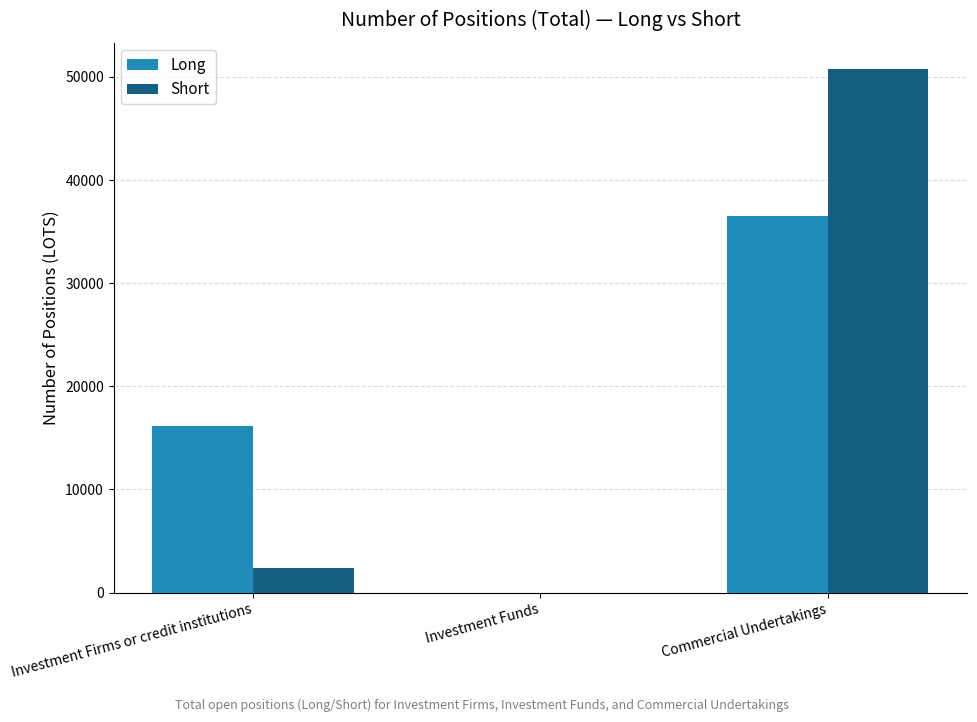

The Short series shows 14510 at Commercial Undertakings. True or false?

False